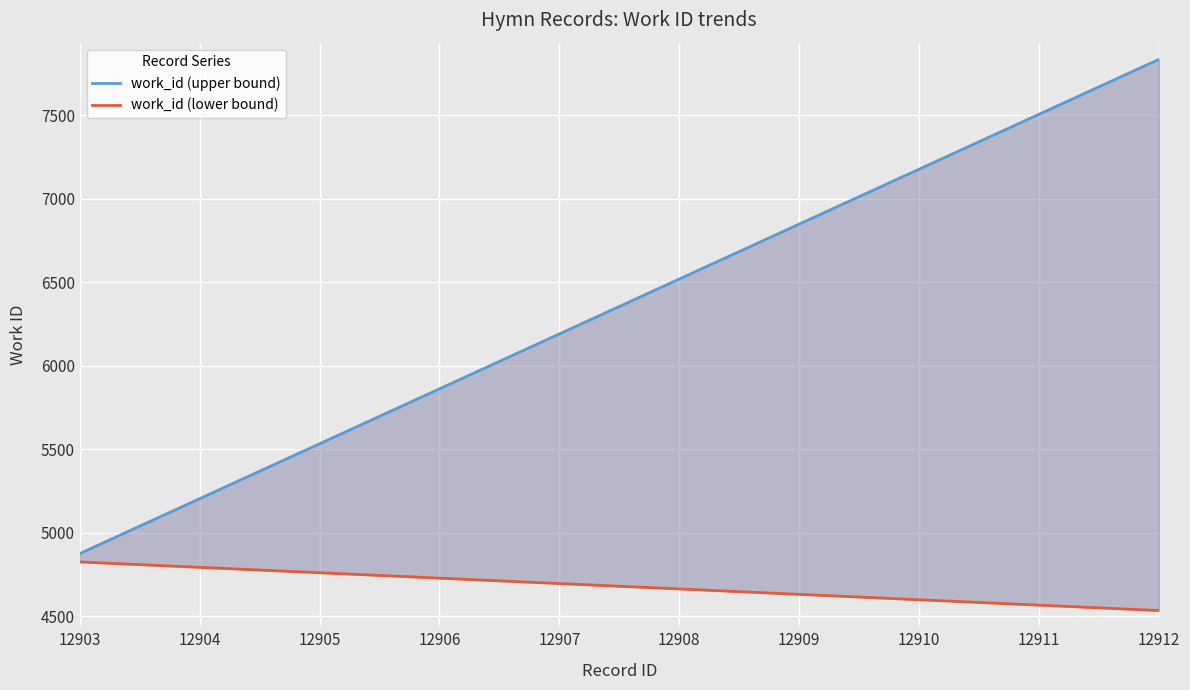

How many data points in work_id (upper bound) are above 6519?

5